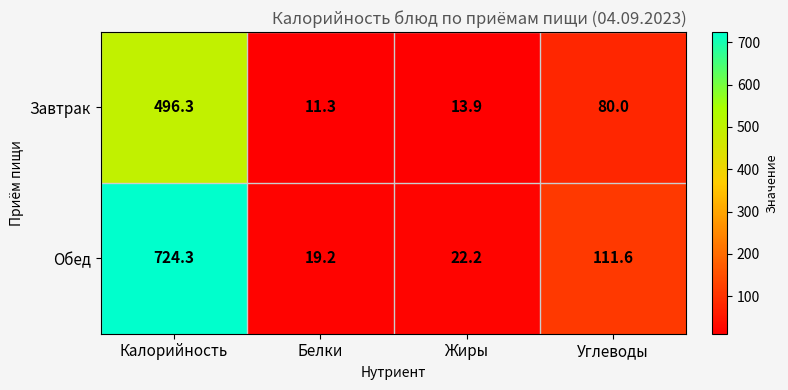

Reading left to right, what are all the values shown in this chart?

Завтрак: Калорийность=496.3	Белки=11.3	Жиры=13.9	Углеводы=80.0
Обед: Калорийность=724.3	Белки=19.2	Жиры=22.2	Углеводы=111.6